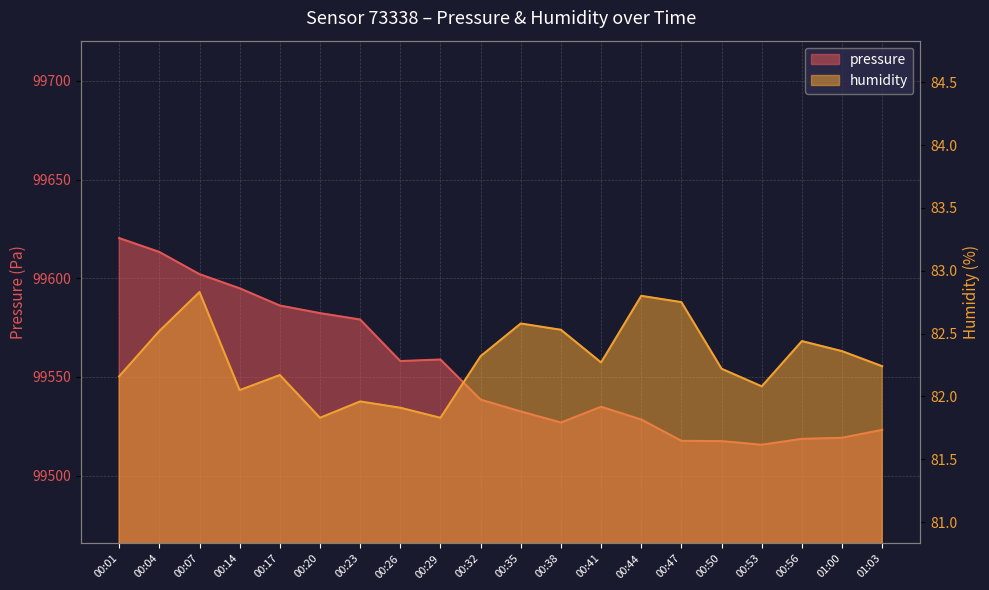

At which category does humidity reach its first local peak?

00:07